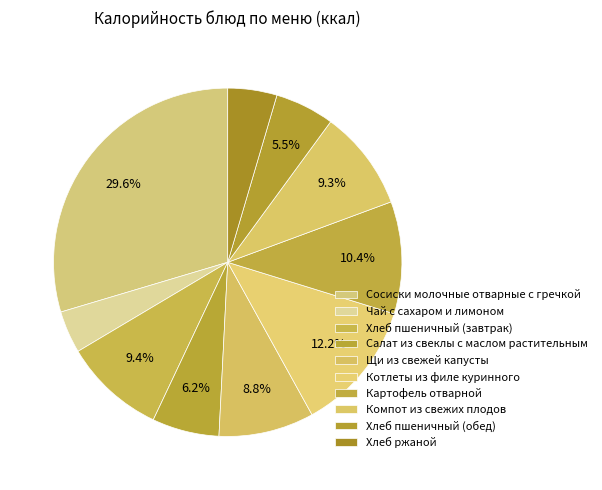

True or false: Чай с сахаром и лимоном accounts for 1% of the total.

False